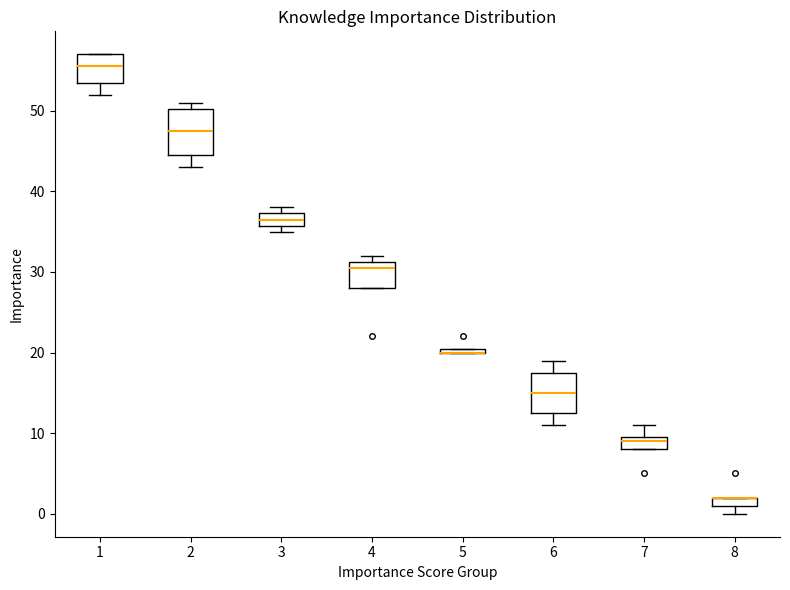

Where is the lower edge of the box at x = 6 on the y-axis? The values are not printed on the chart, so give them approximately, as read against the axis.

13